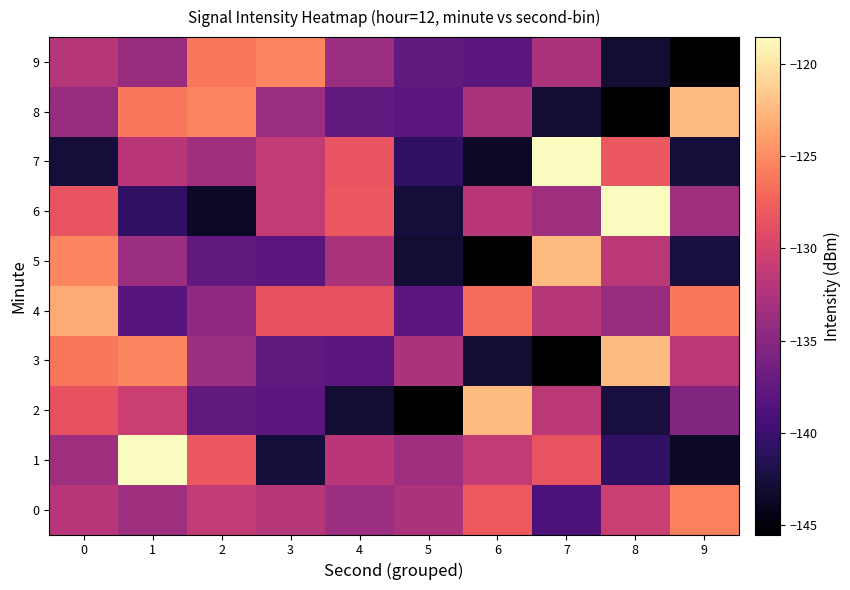

What is the total value across all series at 0?

-1305.9